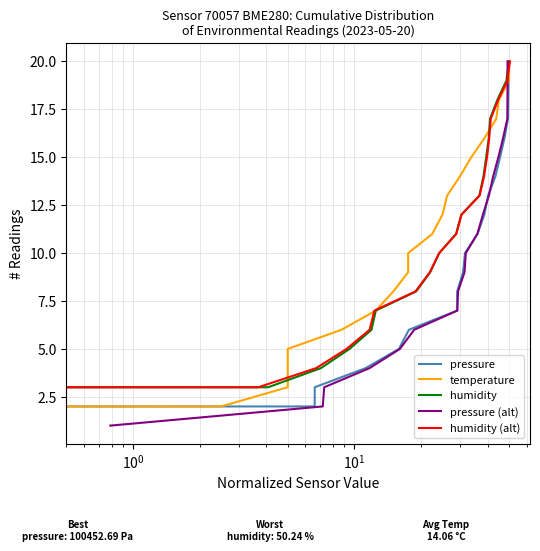

What are all the series names shown in the legend?

pressure, temperature, humidity, pressure (alt), humidity (alt)